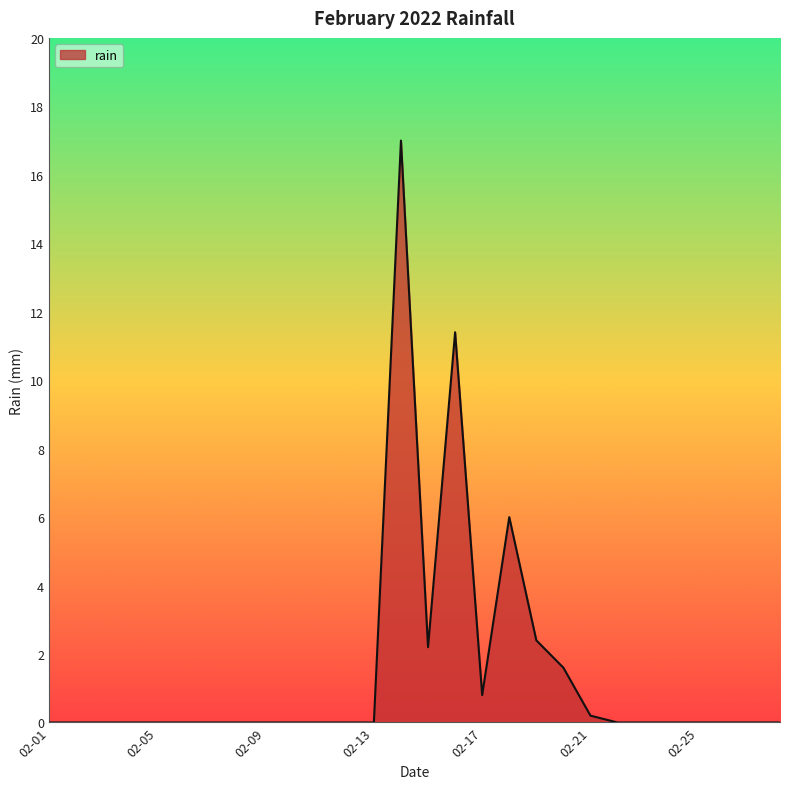

What is the maximum value shown in the chart?

17.0